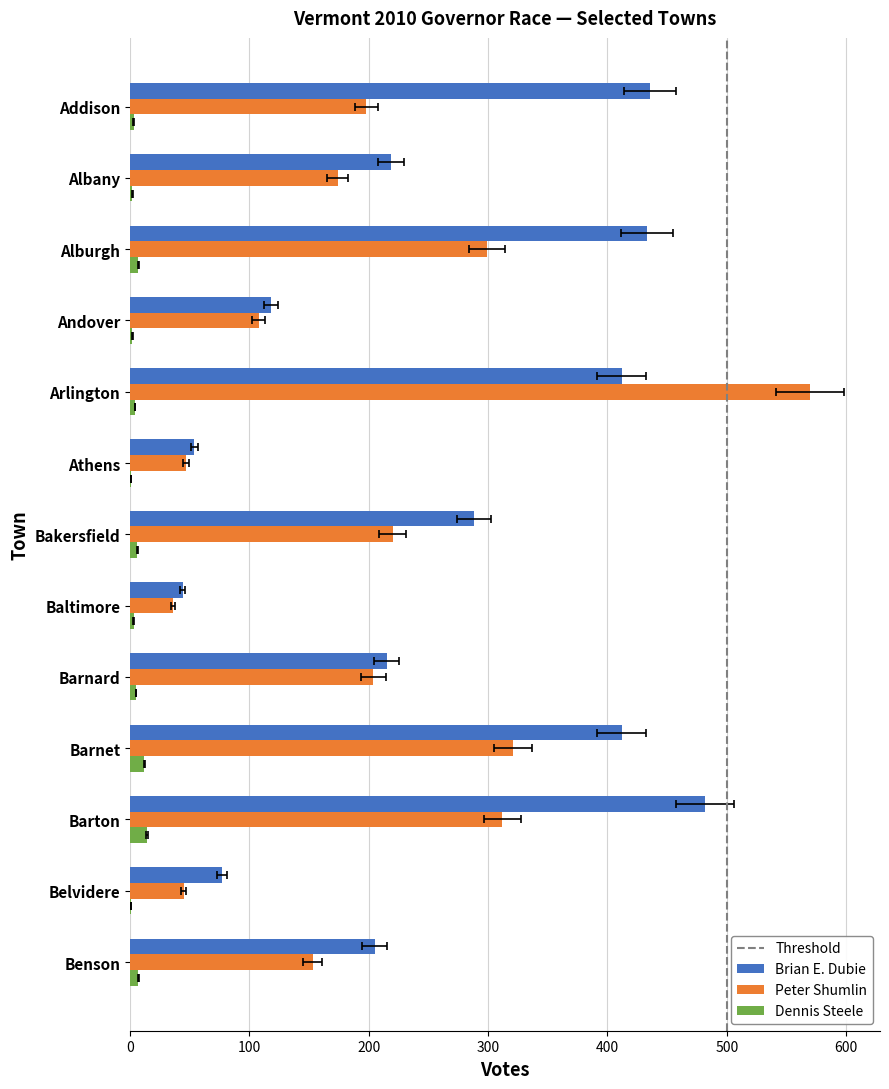

Rank the series by their maximum value, from lowest to highest.

Dennis Steele, Brian E. Dubie, Peter Shumlin